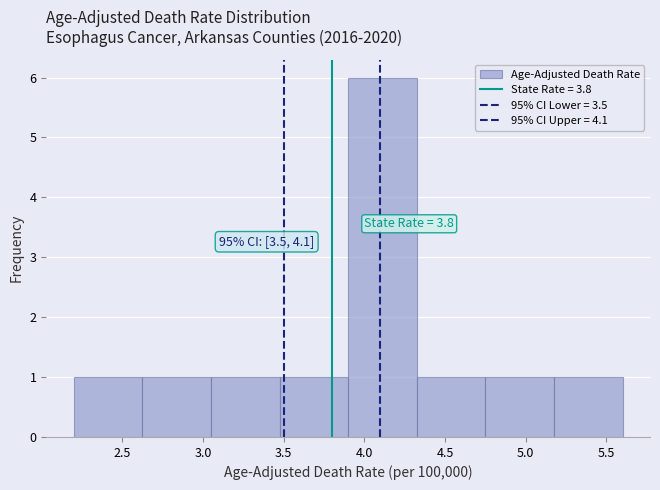

Which range on the x-axis has the tallest bar?

3.900 to 4.325